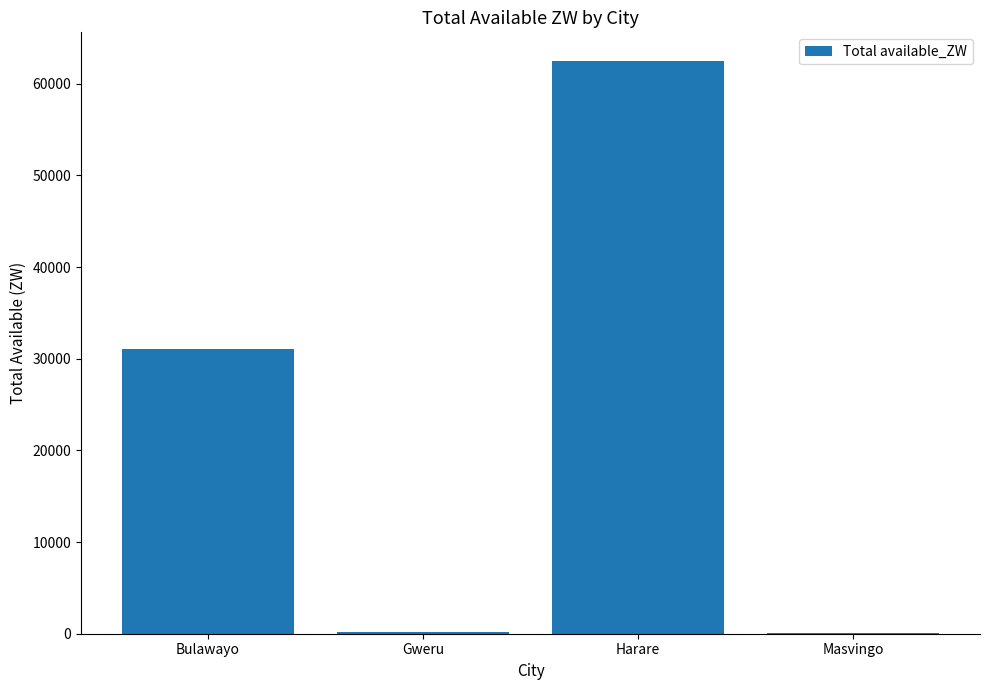

What is the greatest value displayed?

62490.4